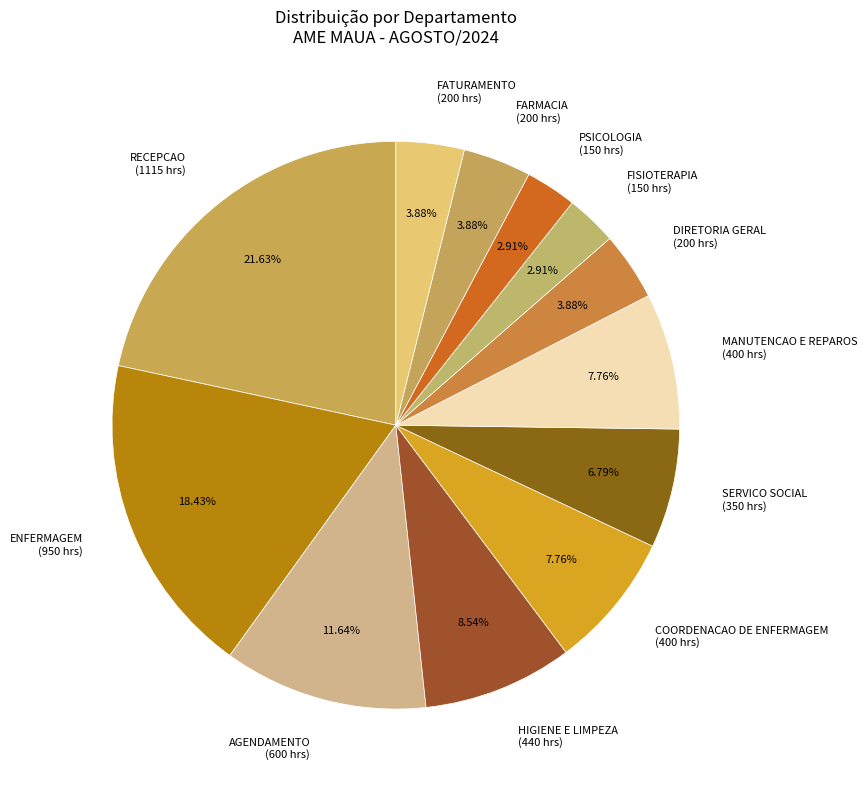

To the nearest percent, what is the difference between the PSICOLOGIA and AGENDAMENTO slice percentages?

9%